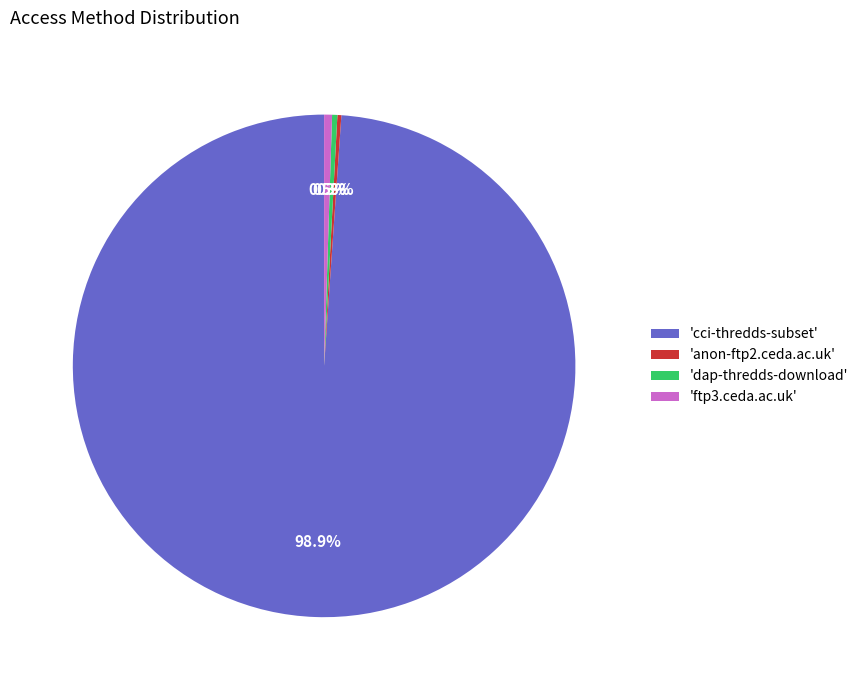

Which slice is the largest?

'cci-thredds-subset'